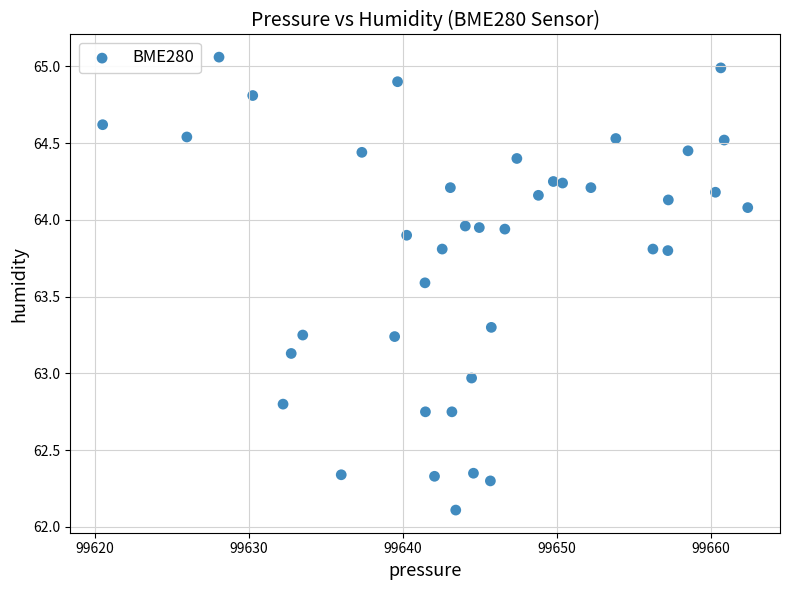

What is the range of X values (max minus min)?

41.9